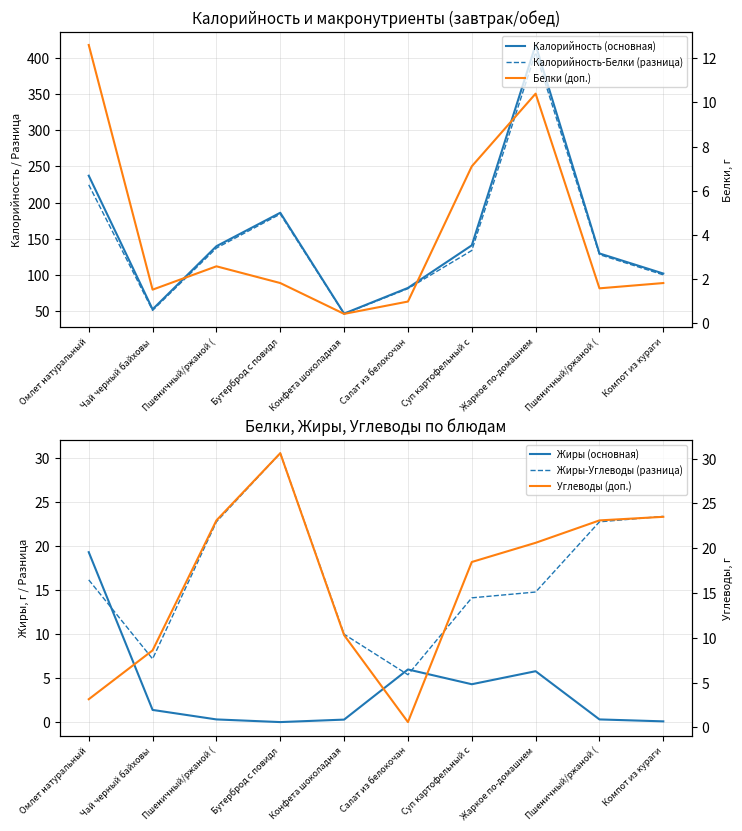

At how many categories does at least one series exceed 321?

1